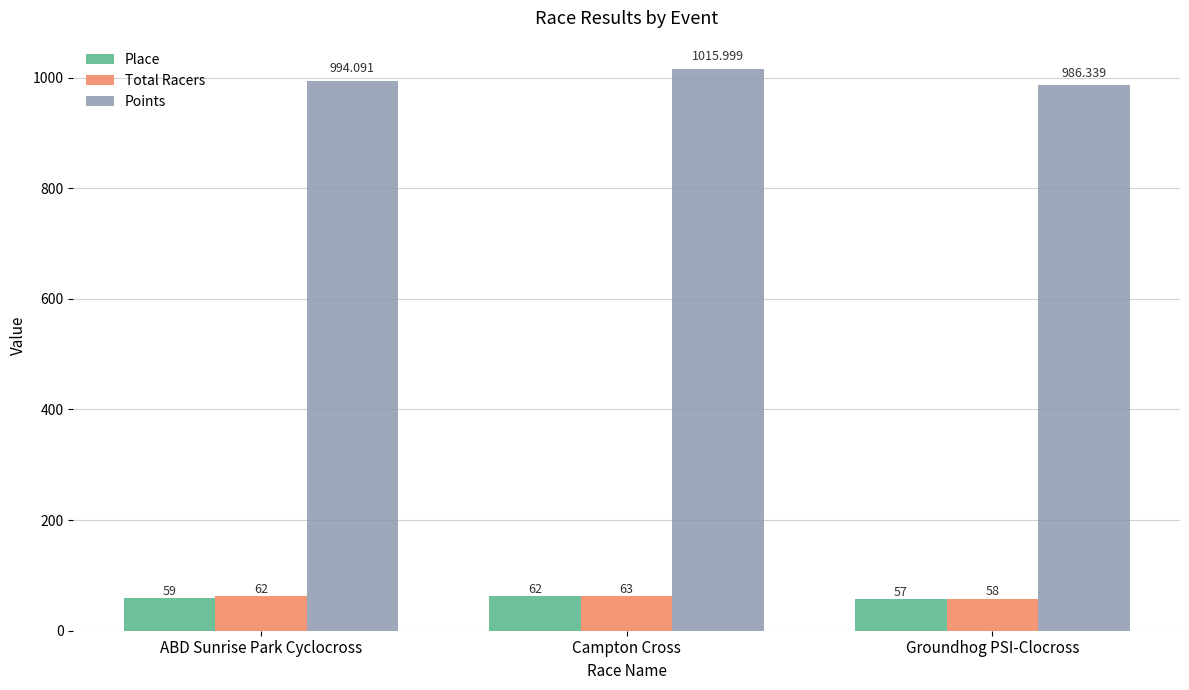

What is the total value across all series at Campton Cross?

1141.0